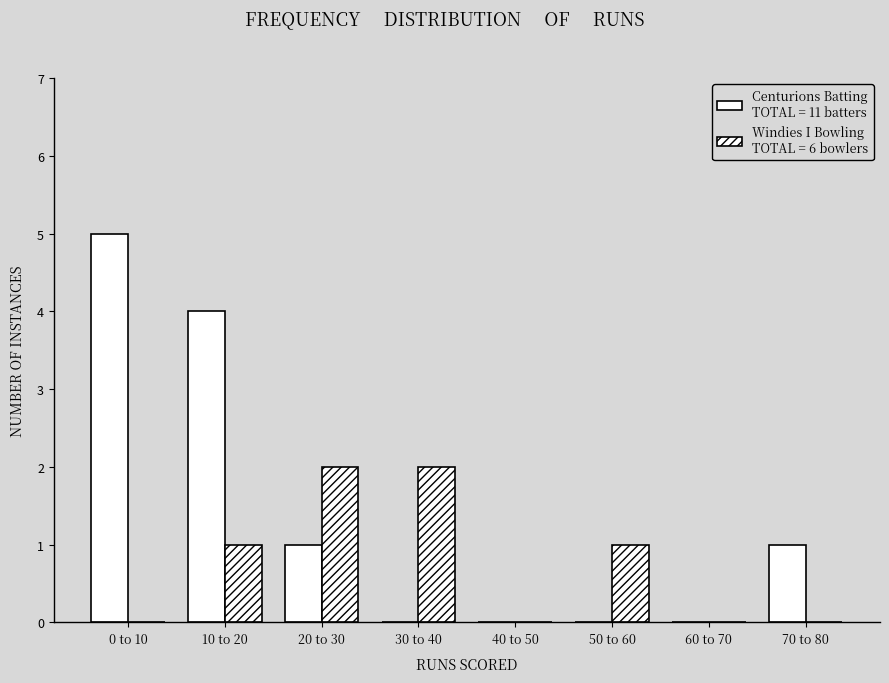

Does the chart contain stacked bars?

No